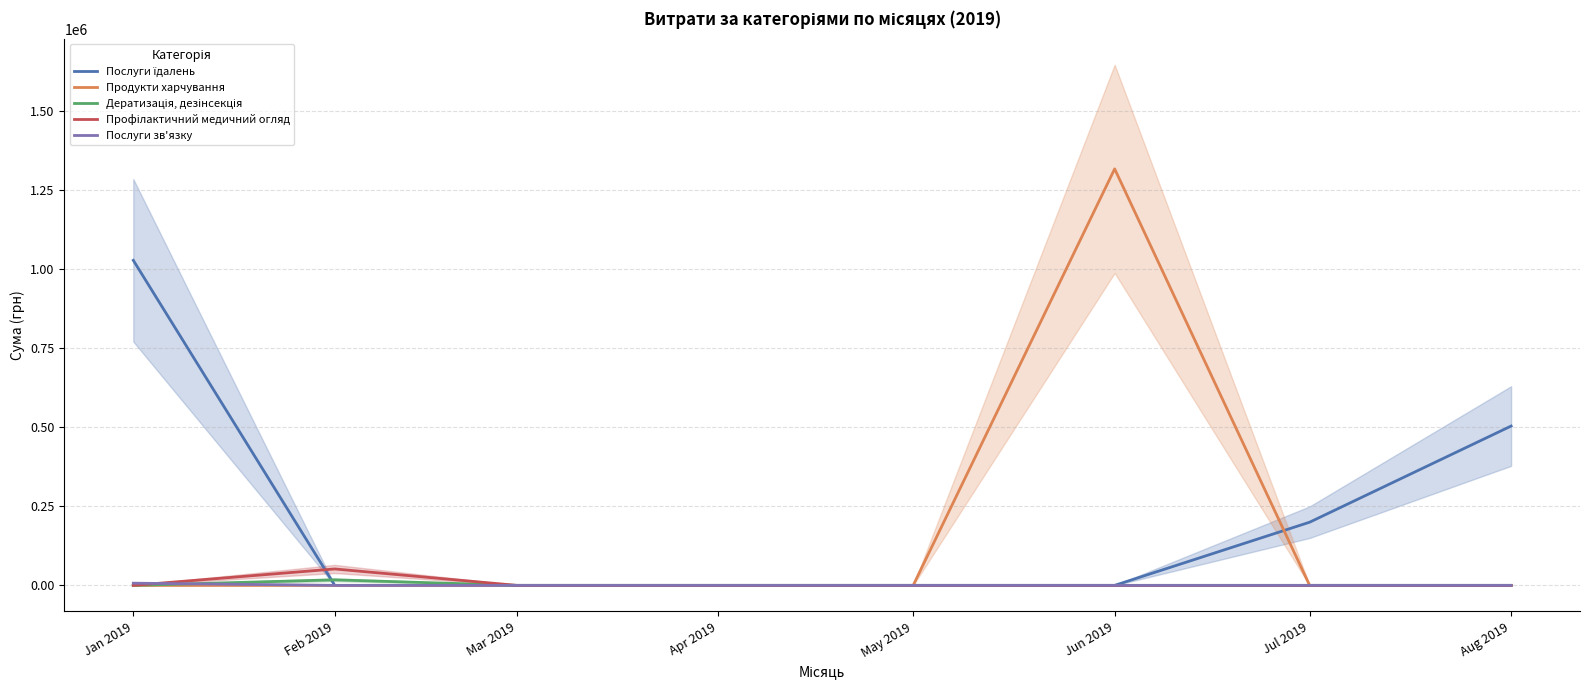

List the labels in order of Профілактичний медичний огляд value, largest first.

Feb 2019, Jan 2019, Mar 2019, Apr 2019, May 2019, Jun 2019, Jul 2019, Aug 2019